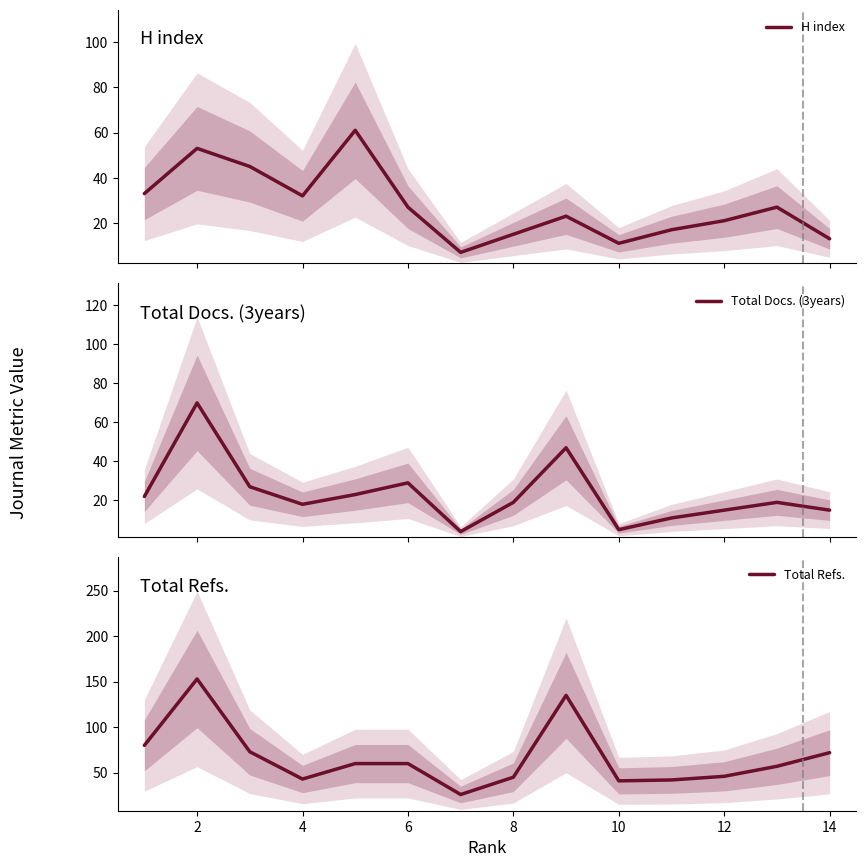

Which series has the largest total across all categories?

Total Refs.